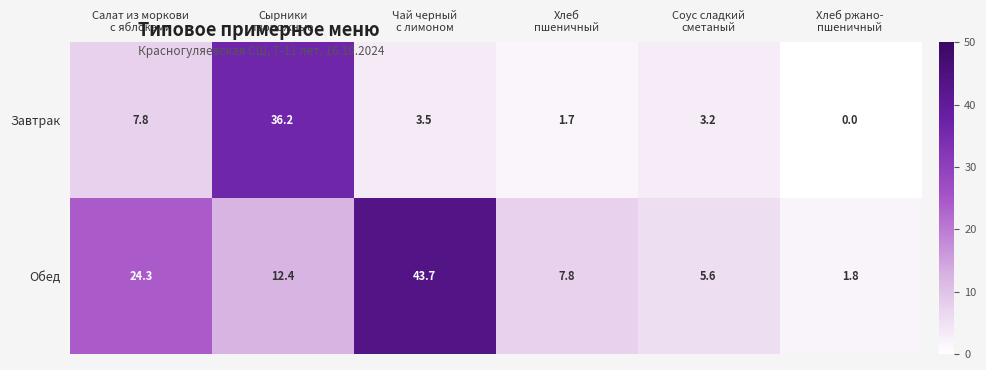

At Соус сладкий
сметаный, list the series in order from largest to smallest.

Обед, Завтрак